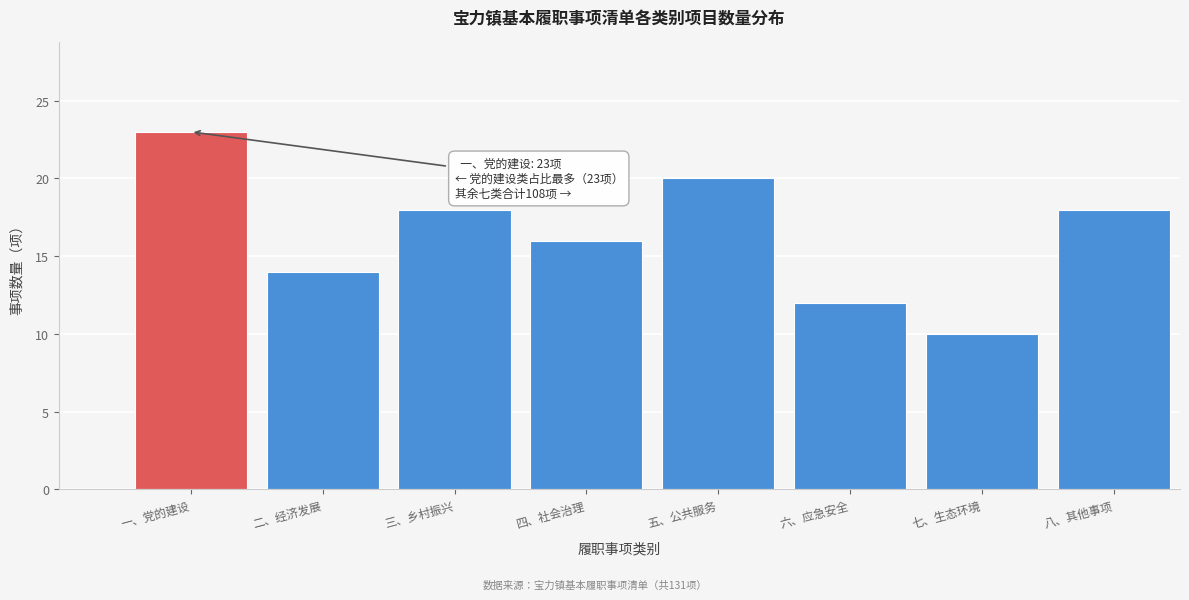

Reading left to right, extract all data points from this chart.

23	14	18	16	20	12	10	18